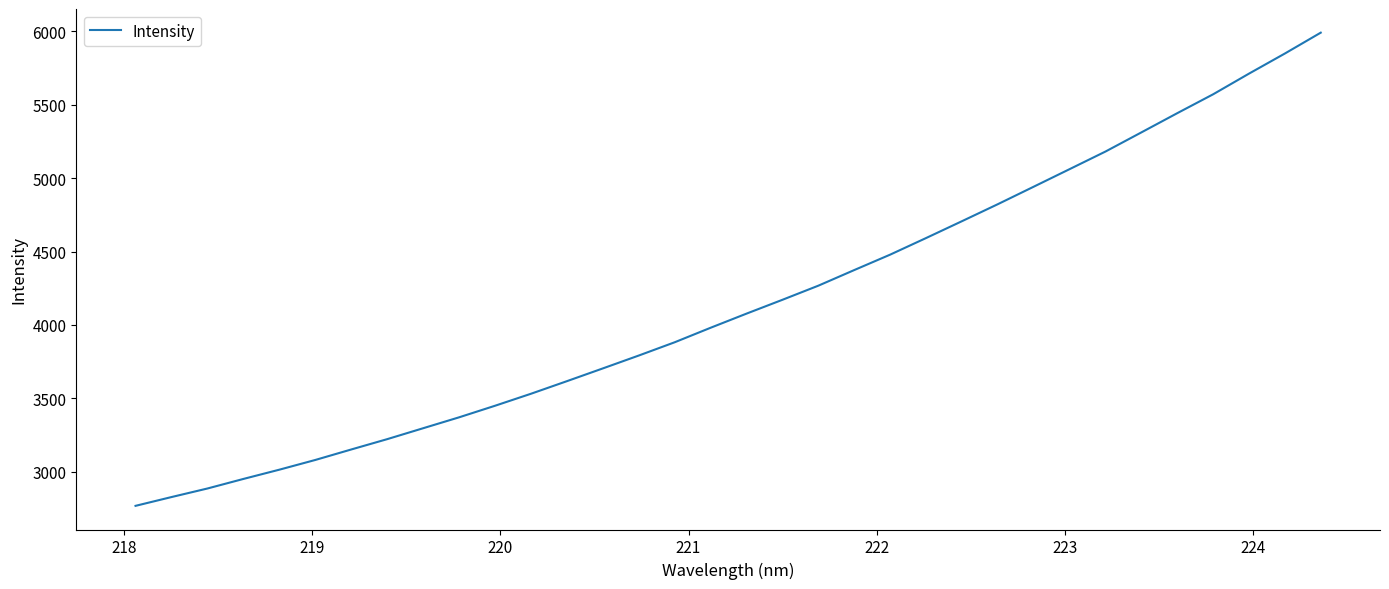

What is the difference between the maximum and minimum values?

3225.3